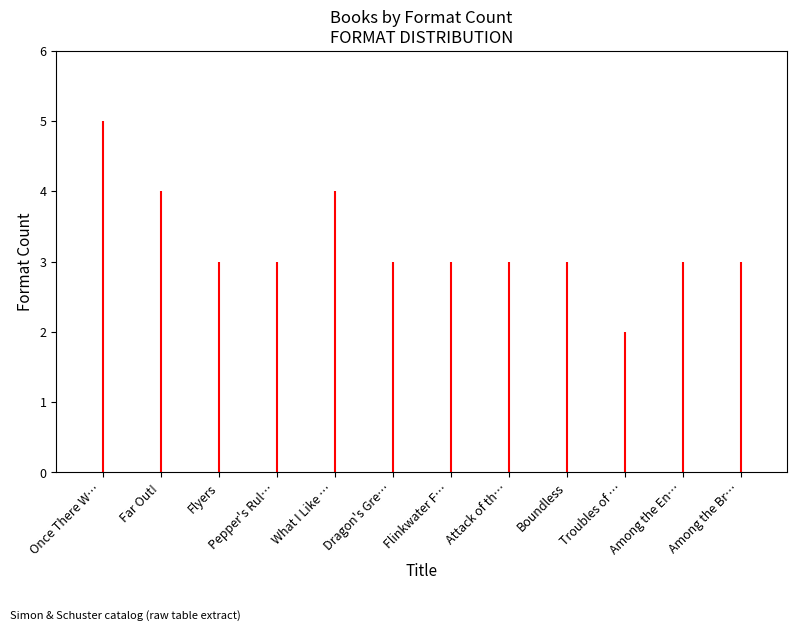

What is the sum of all values?

39